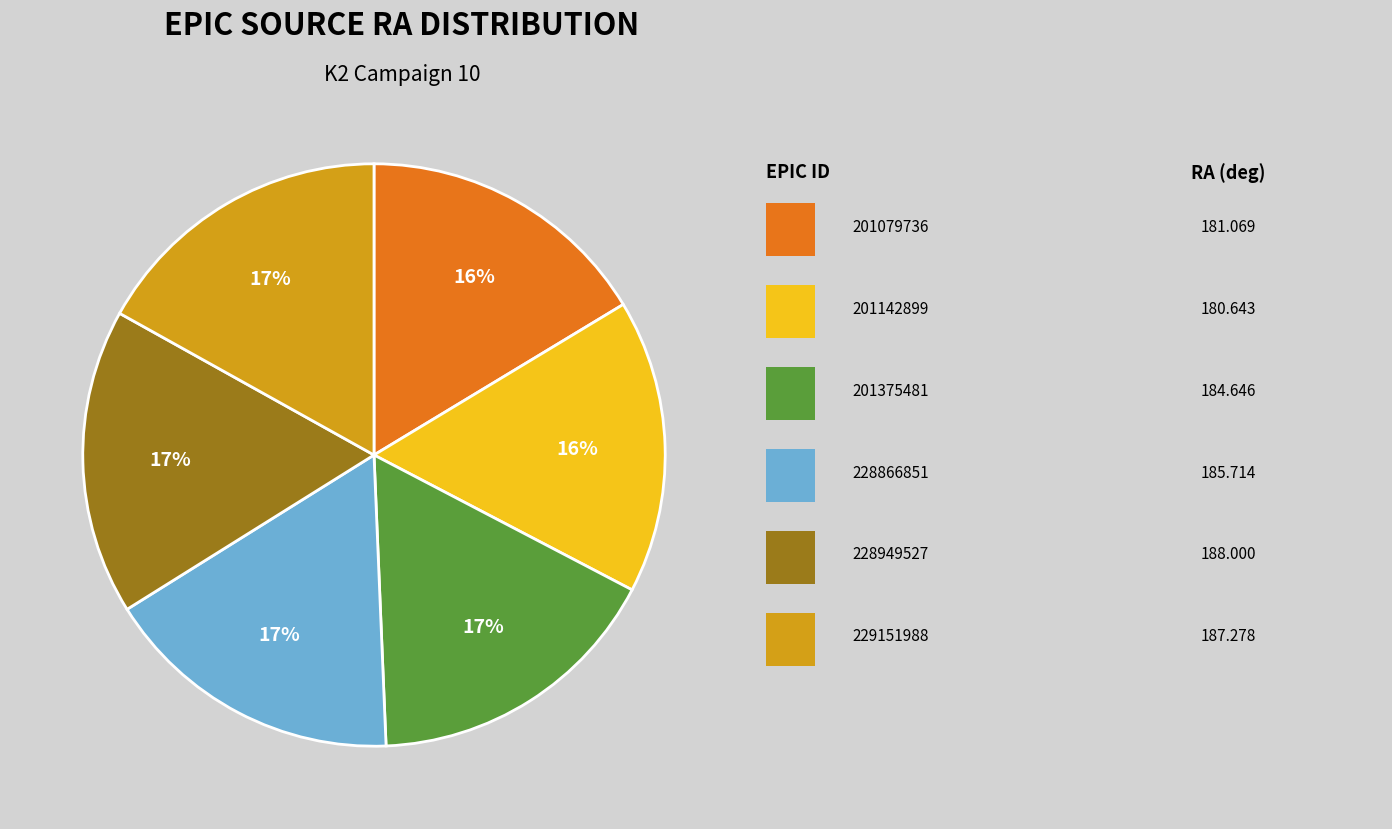

To the nearest percent, what is the average slice percentage?

17%